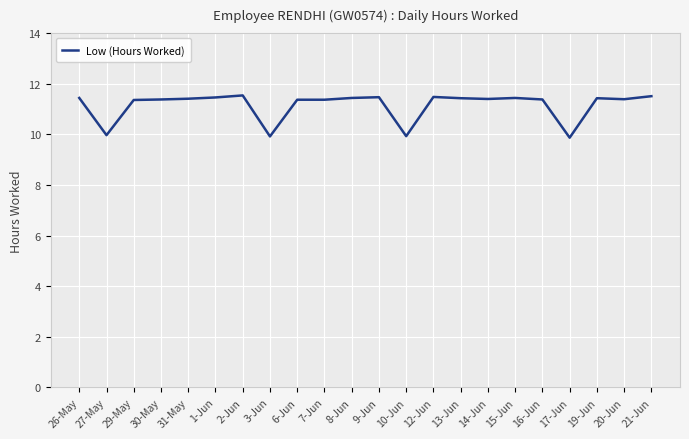

Is it true that the value at 30-May is 16.8?

False